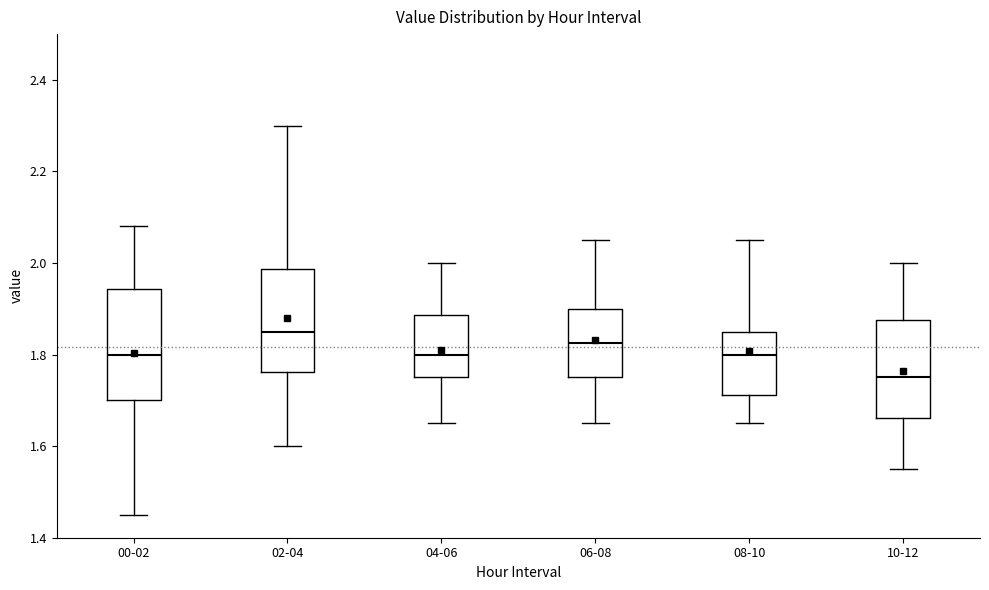

Reading left to right, read every box against the y-axis: the position of its median line, the range the box covers, and the ends of its whiskers. The values are not printed on the chart, so give them approximately, as read against the axis.

00-02: median 1.80, box 1.70 to 1.94, whiskers 1.46 to 2.08
02-04: median 1.86, box 1.76 to 1.98, whiskers 1.60 to 2.30
04-06: median 1.80, box 1.76 to 1.88, whiskers 1.66 to 2.00
06-08: median 1.82, box 1.76 to 1.90, whiskers 1.66 to 2.06
08-10: median 1.80, box 1.72 to 1.86, whiskers 1.66 to 2.06
10-12: median 1.76, box 1.66 to 1.88, whiskers 1.56 to 2.00